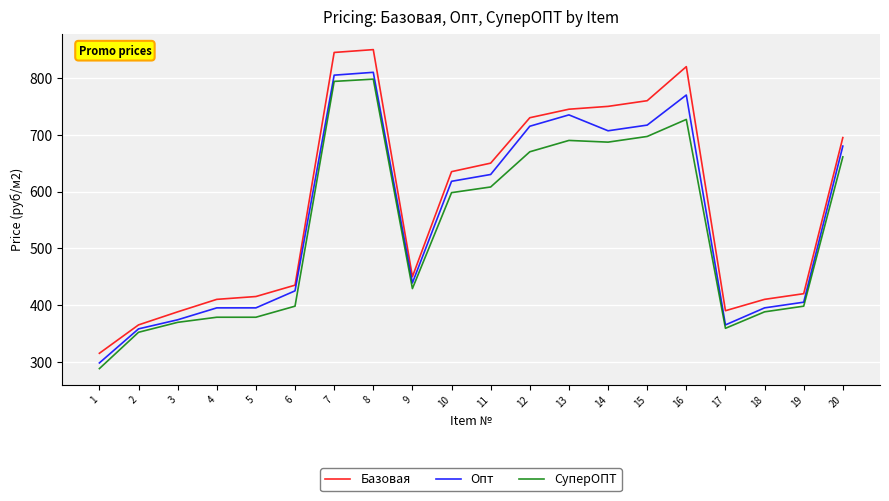

The Базовая series shows 635.0 at 10. True or false?

True